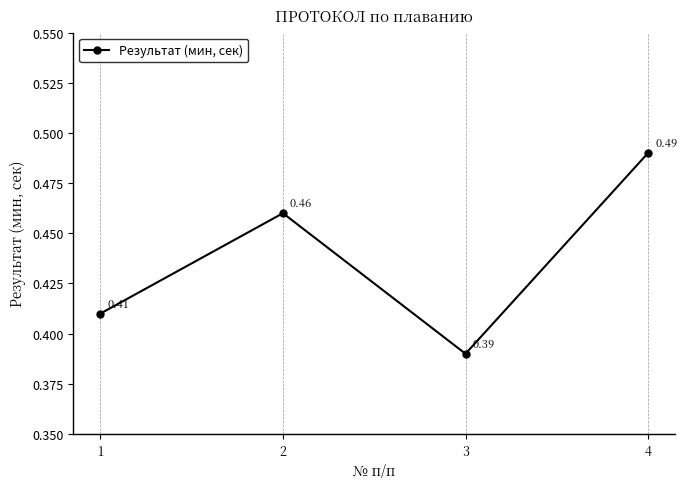

How many points are higher than both their immediate neighbors (excluding endpoints)?

1